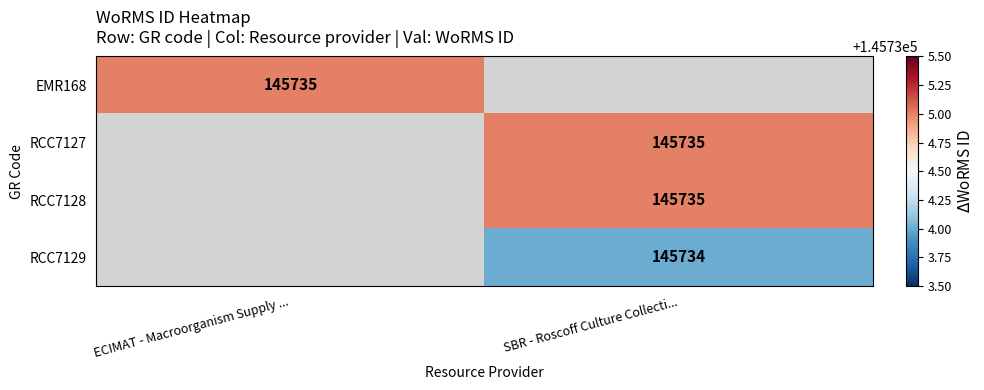

Is it true that RCC7129 equals 145734 at SBR - Roscoff Culture Collecti...?

True